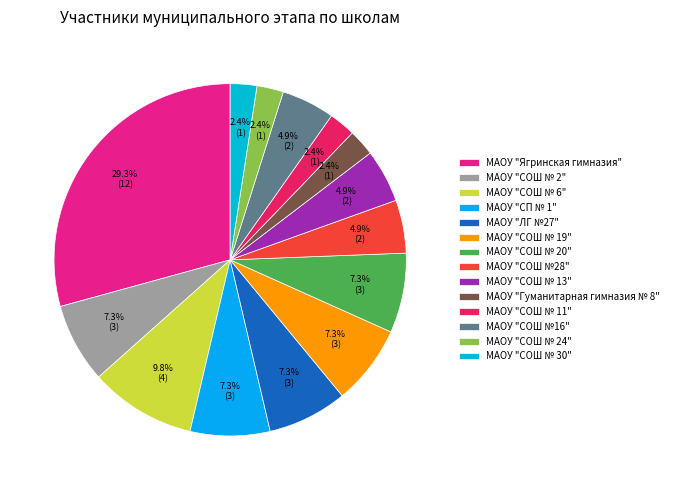

To the nearest percent, what portion does МАОУ "СОШ № 30" represent?

2%